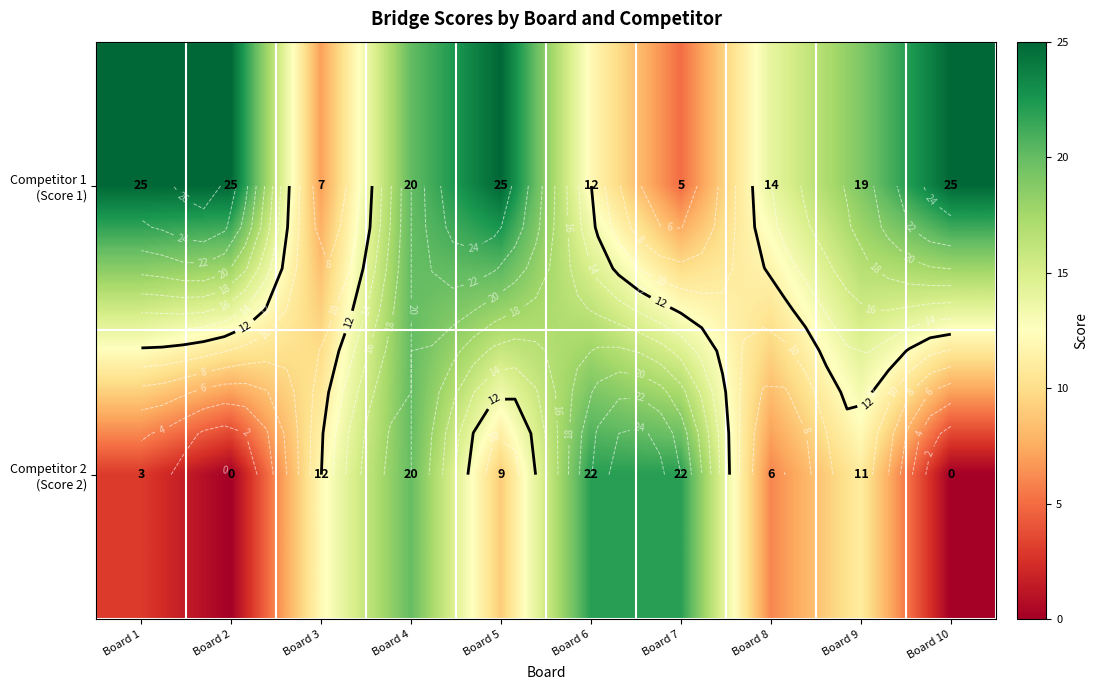

The value of Competitor 2 (Score 2) at Board 2 is -12. True or false?

False